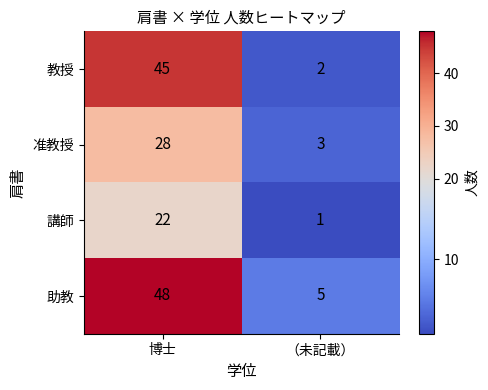

What is the spread (max minus min) of values at （未記載）?

4